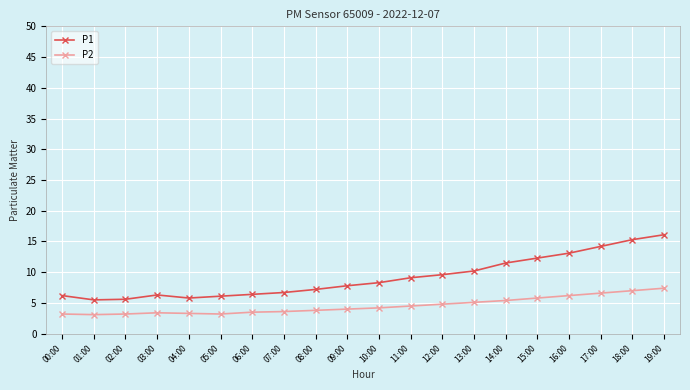

What position from the left is 14:00?

15